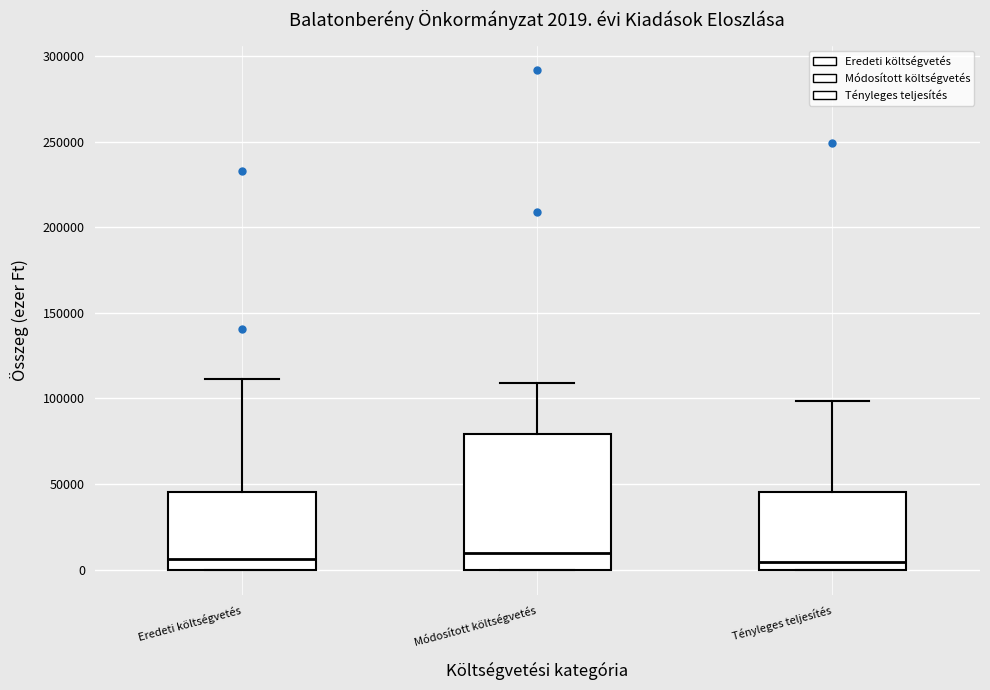

Comparing the boxes themselves (not the whiskers), which one is the tallest?

Módosított költségvetés